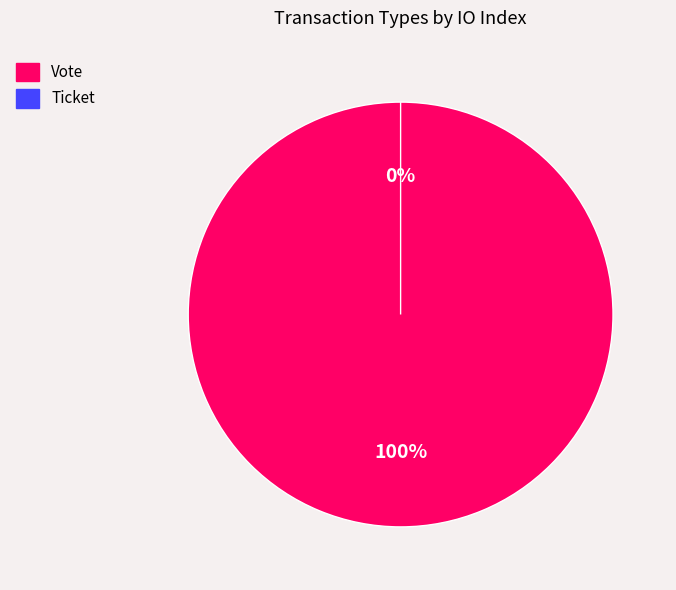

How many segments does this pie chart have?

2